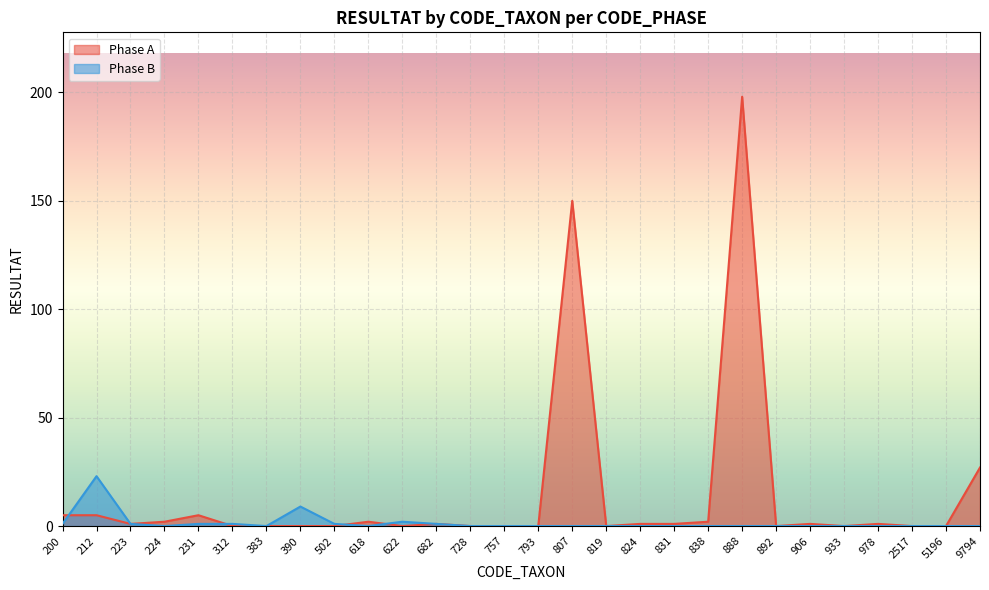

What is the value of the Phase B point at the 3rd from the left?

1